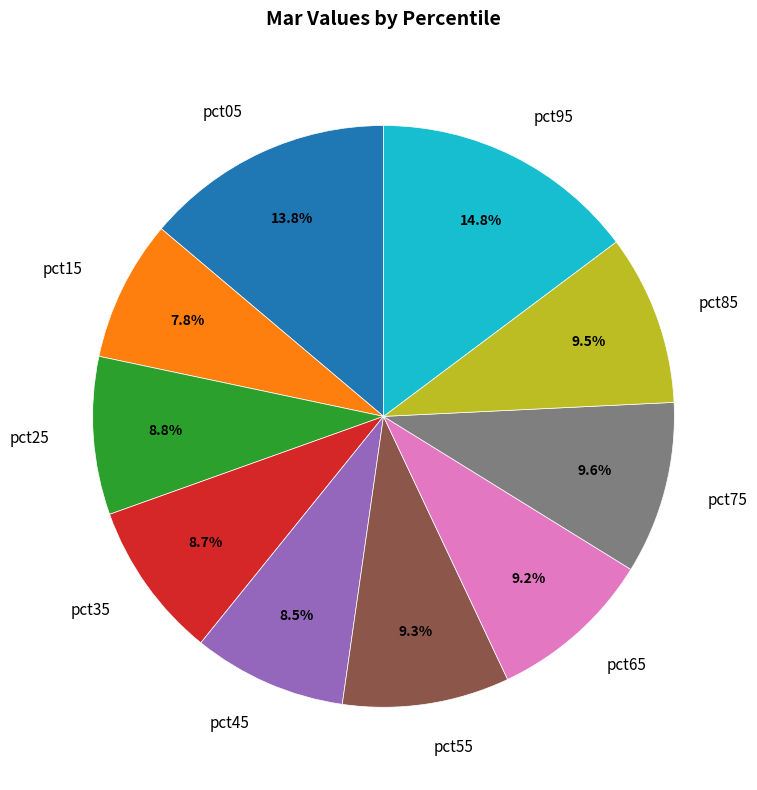

To the nearest percent, what is the difference between the pct75 and pct25 slice percentages?

1%